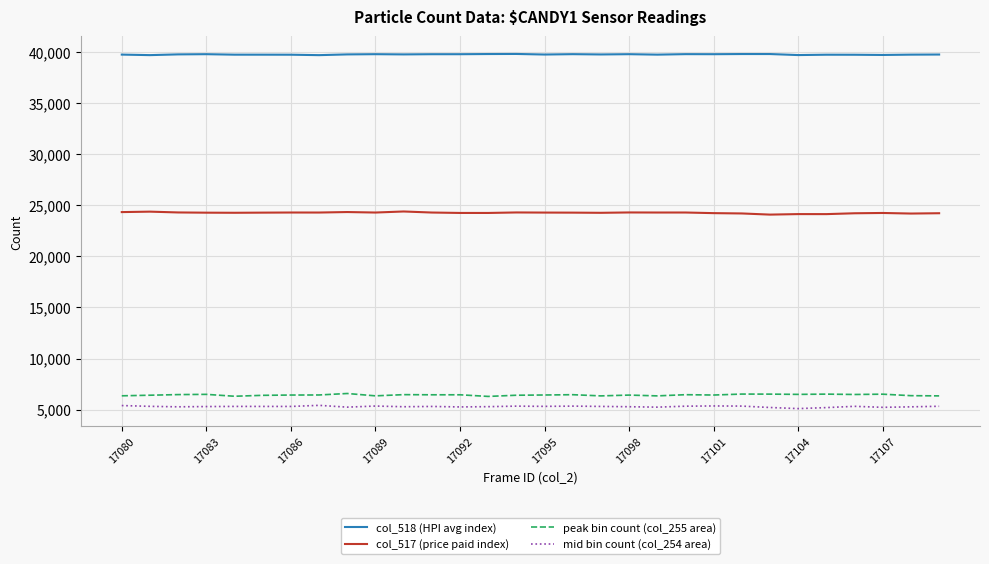

What is the greatest value displayed?

39837